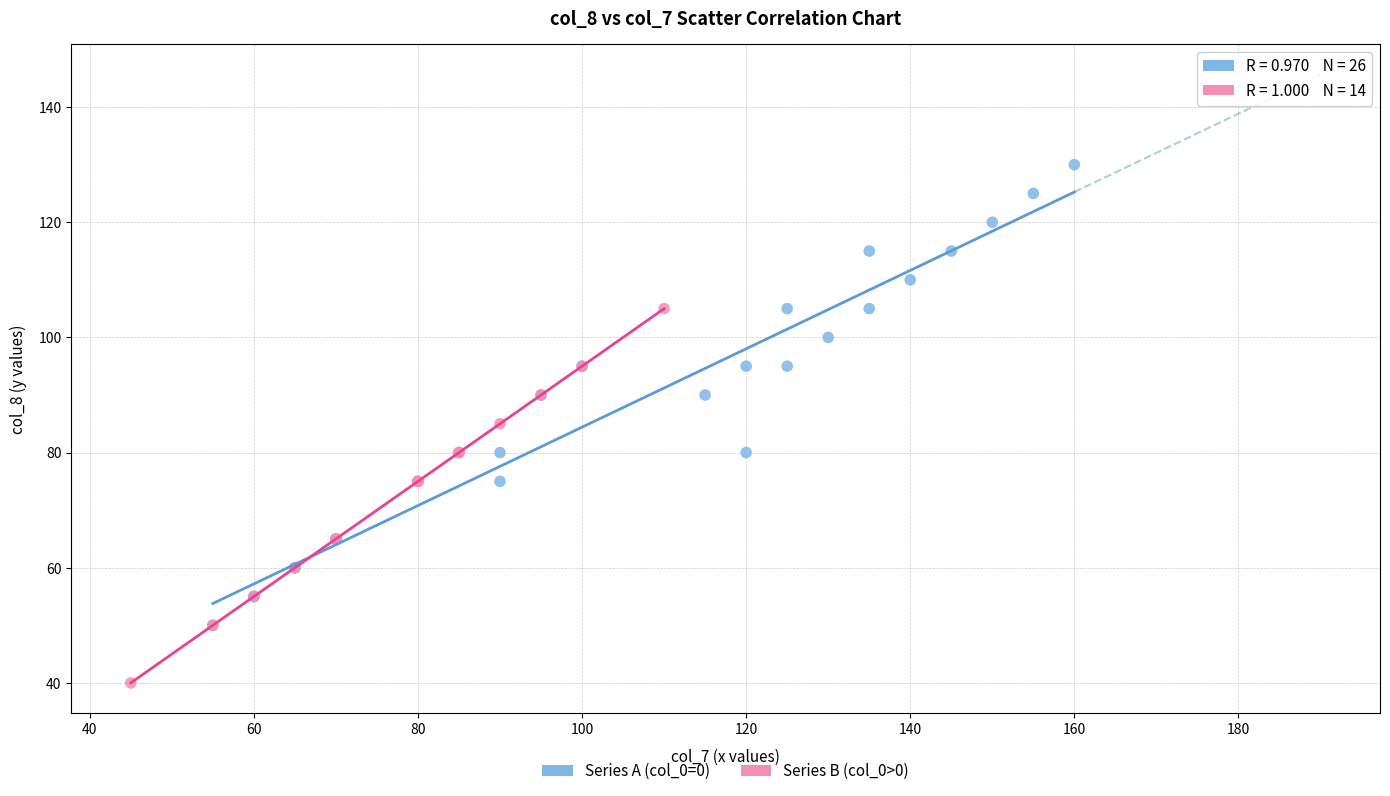

Which series contains the lowest Y value?

Series B (col_0>0)